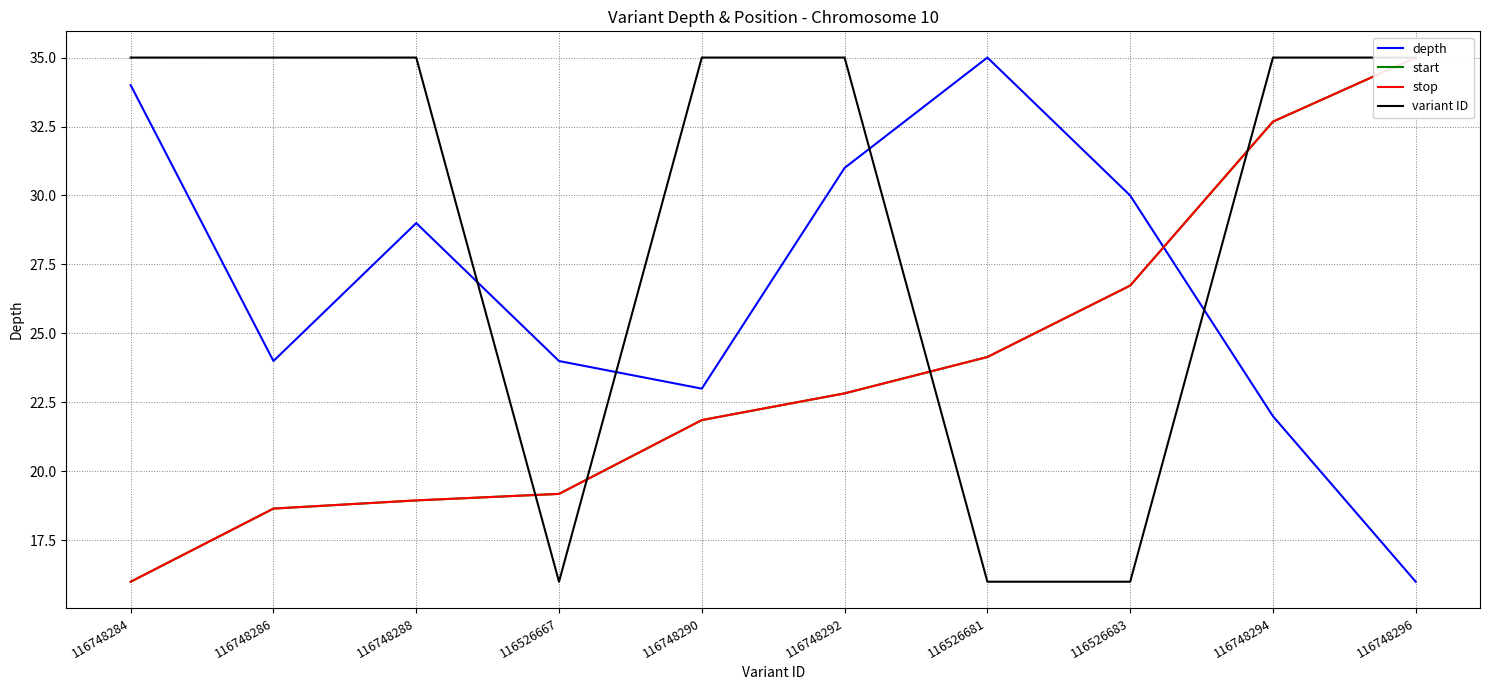

Rank the series by their maximum value, from lowest to highest.

depth, start, stop, variant ID